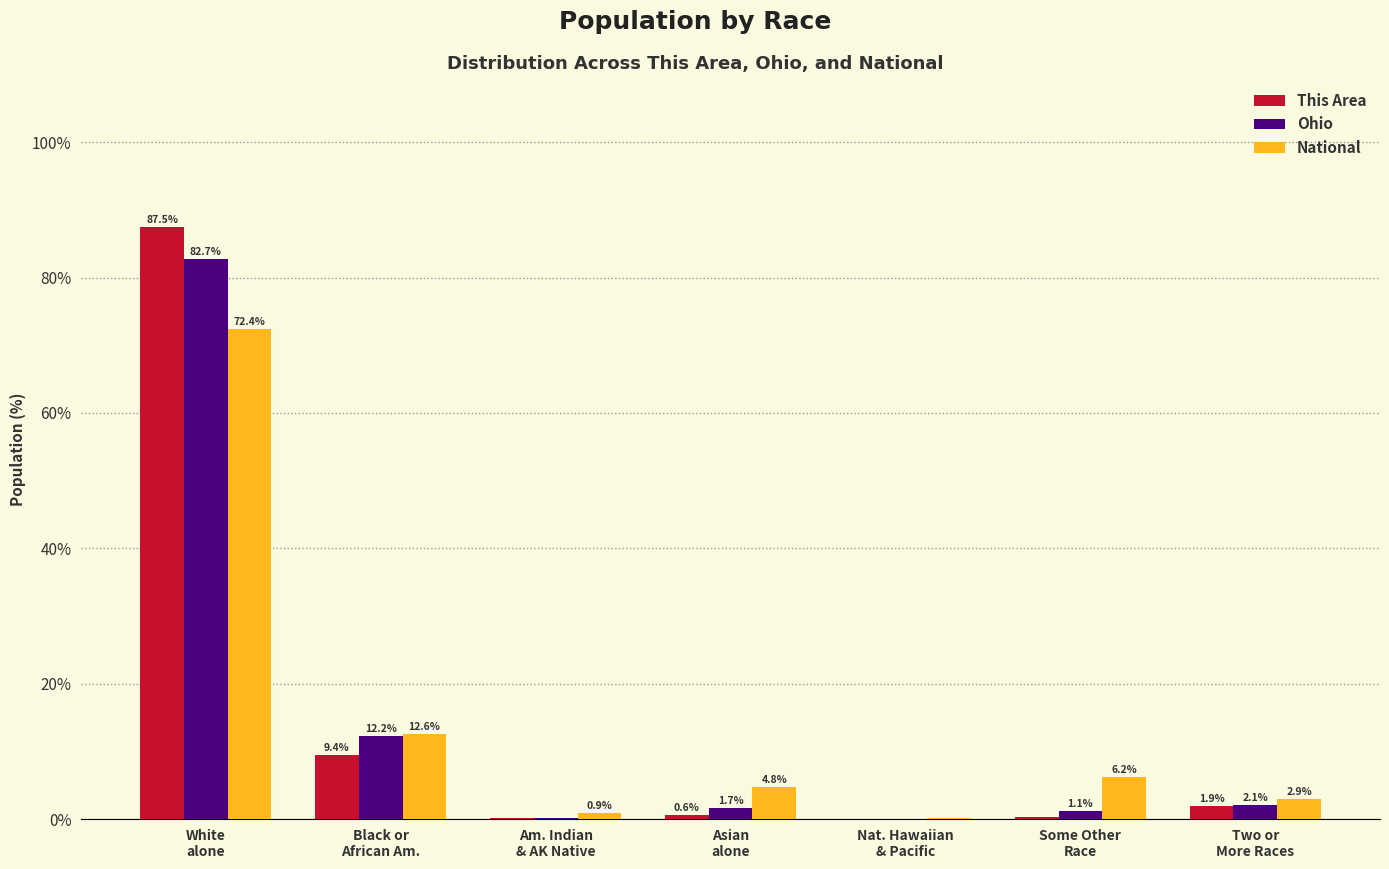

What is the approximate value of National at Some Other
Race?

6.2